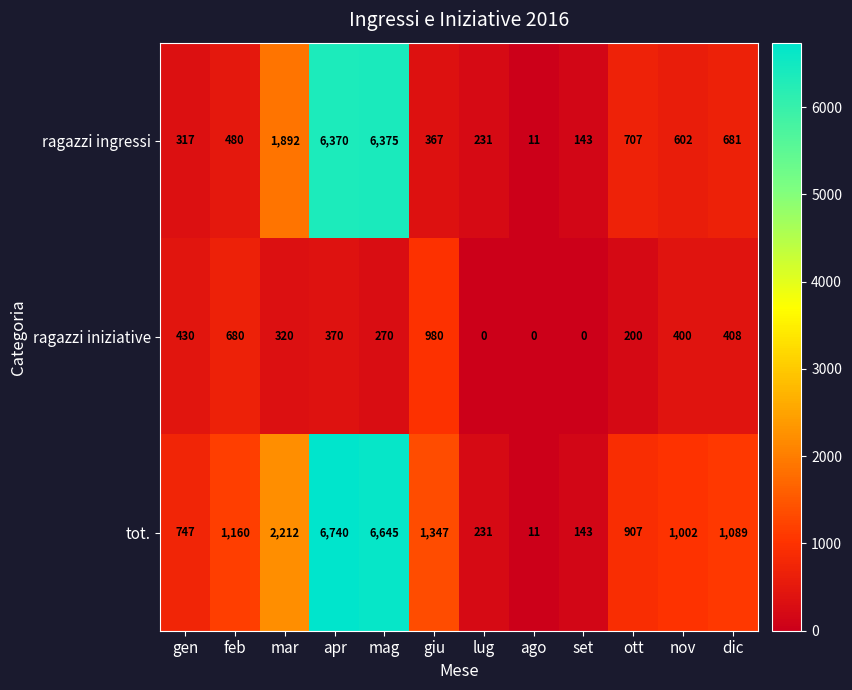

What is the greatest value displayed?

6740